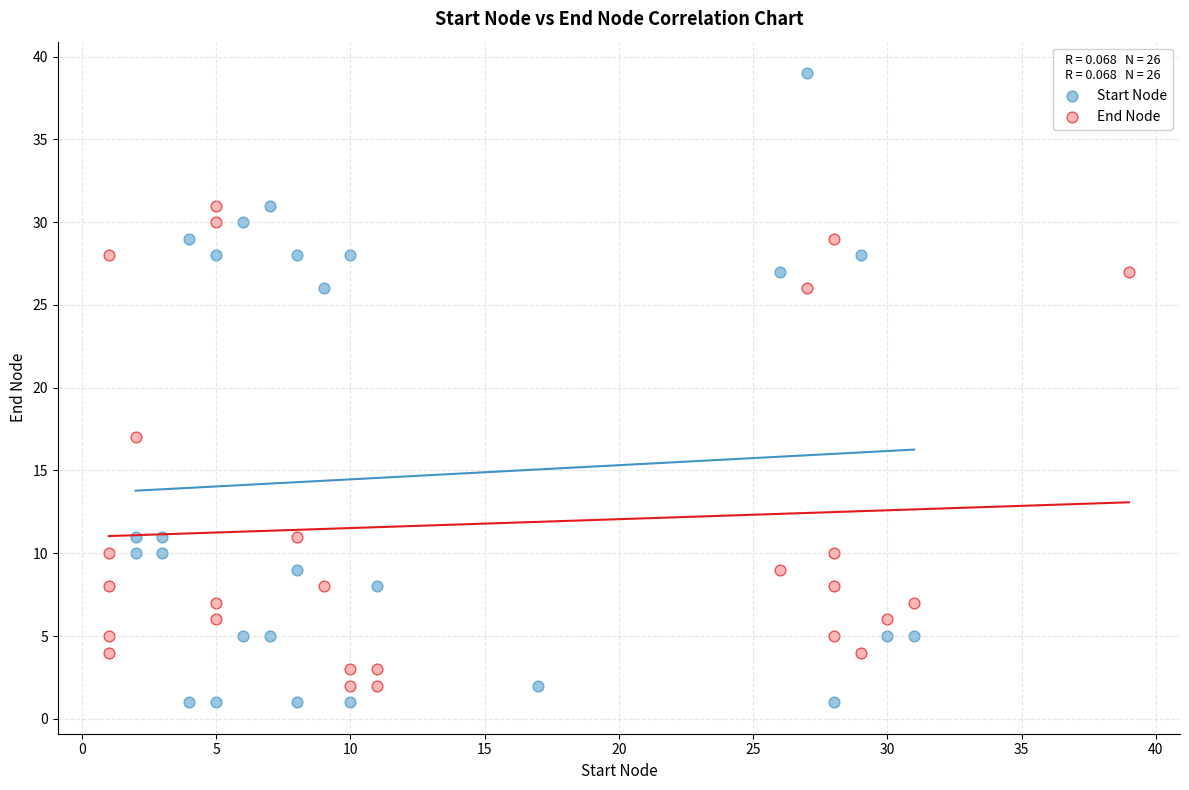

Which series reaches the maximum Y coordinate?

Start Node